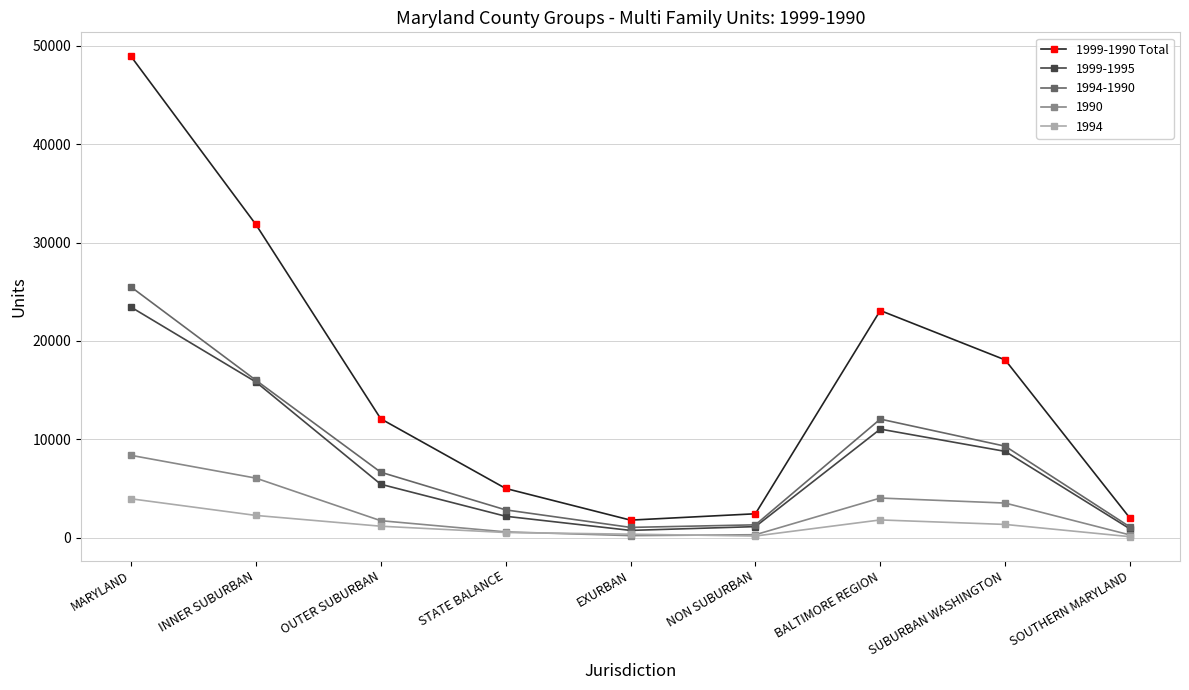

What is the label of the 6th point from the right?

STATE BALANCE